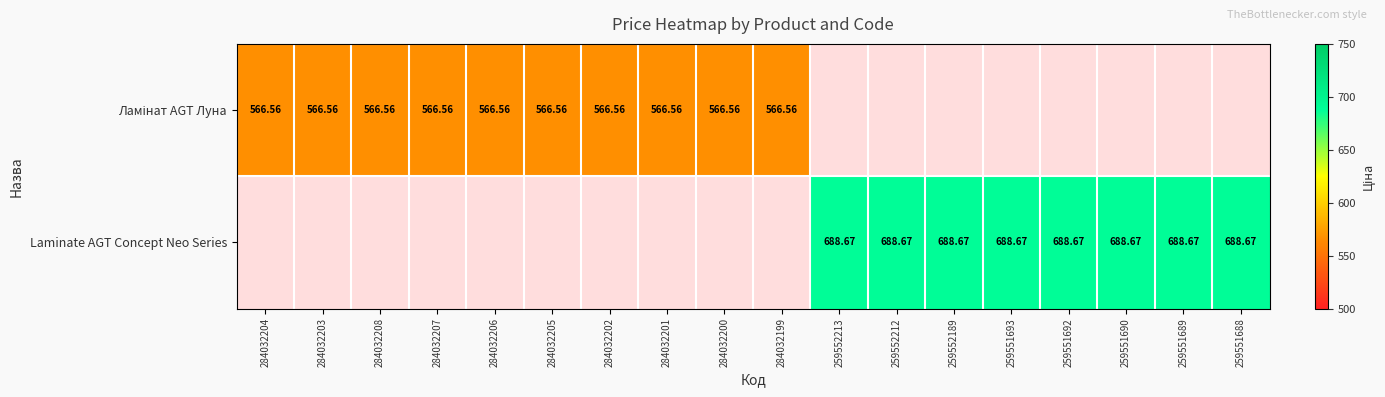

At which label does Ламінат AGT Луна reach its minimum?

259552213